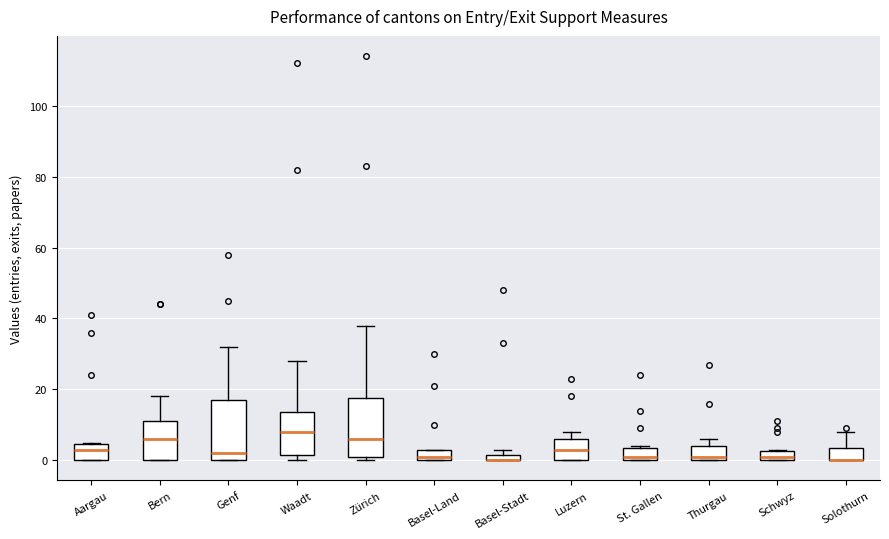

Where is the upper edge of the box for Zürich on the y-axis? The values are not printed on the chart, so give them approximately, as read against the axis.

18